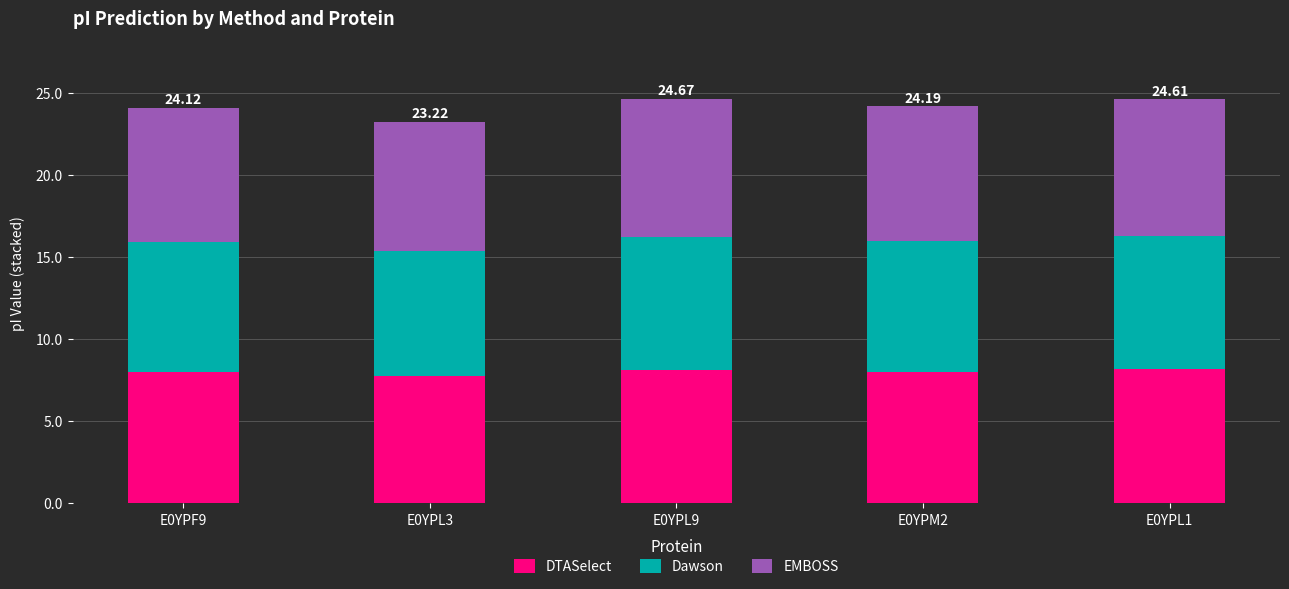

What position from the right is E0YPL3?

4